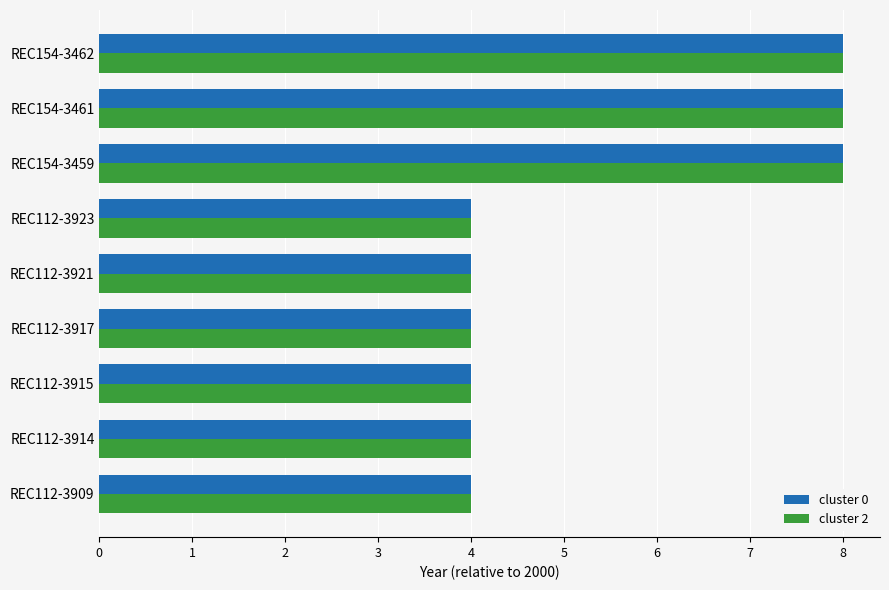

What is the maximum value for cluster 2?

8